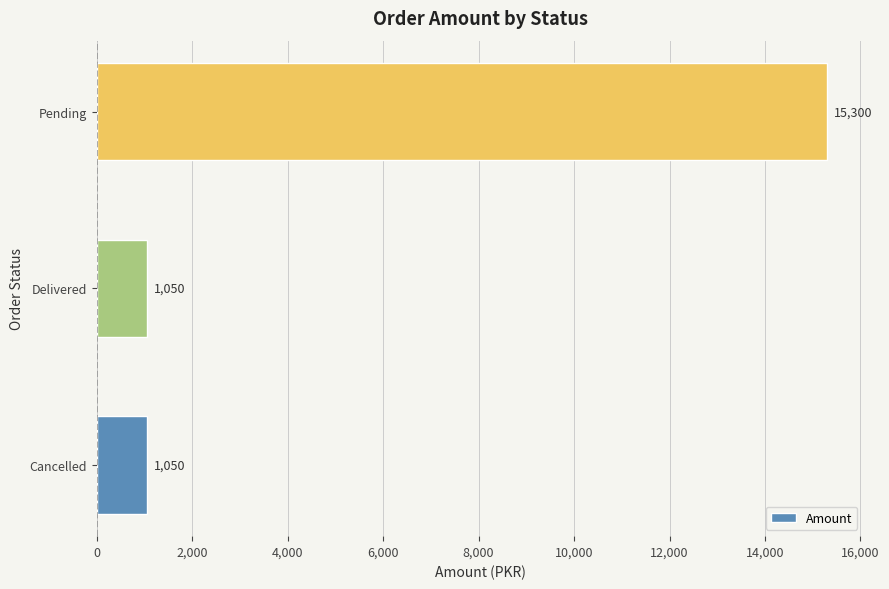

How many series are shown in this chart?

1